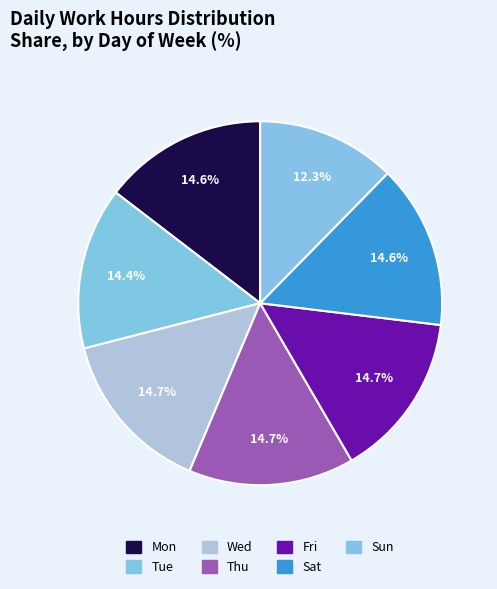

To the nearest percent, what percentage of the pie is Thu?

15%